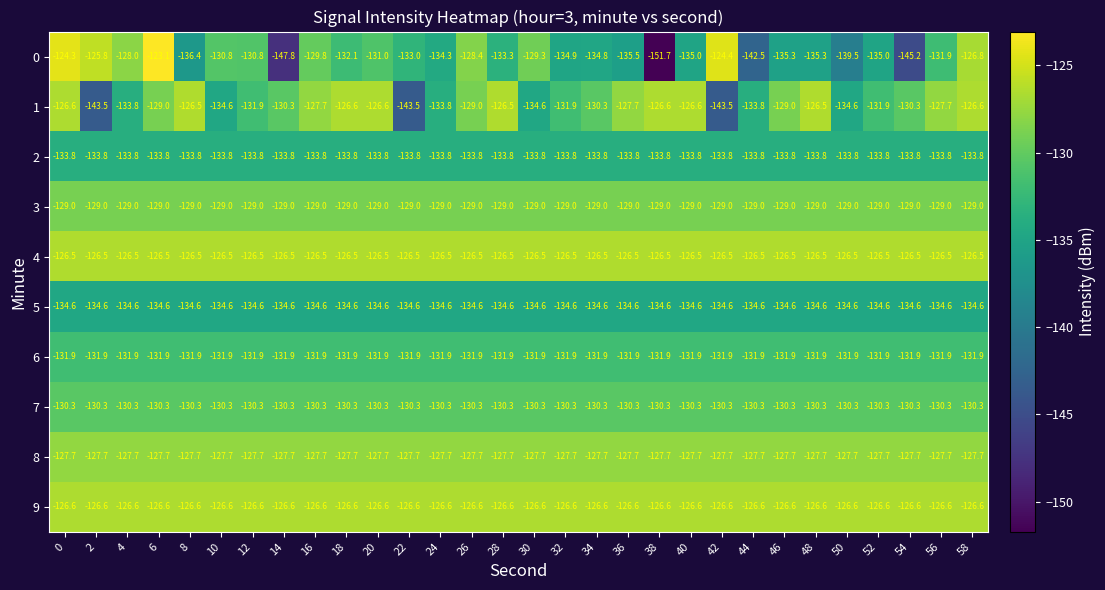

What is the maximum value shown in the chart?

-123.1